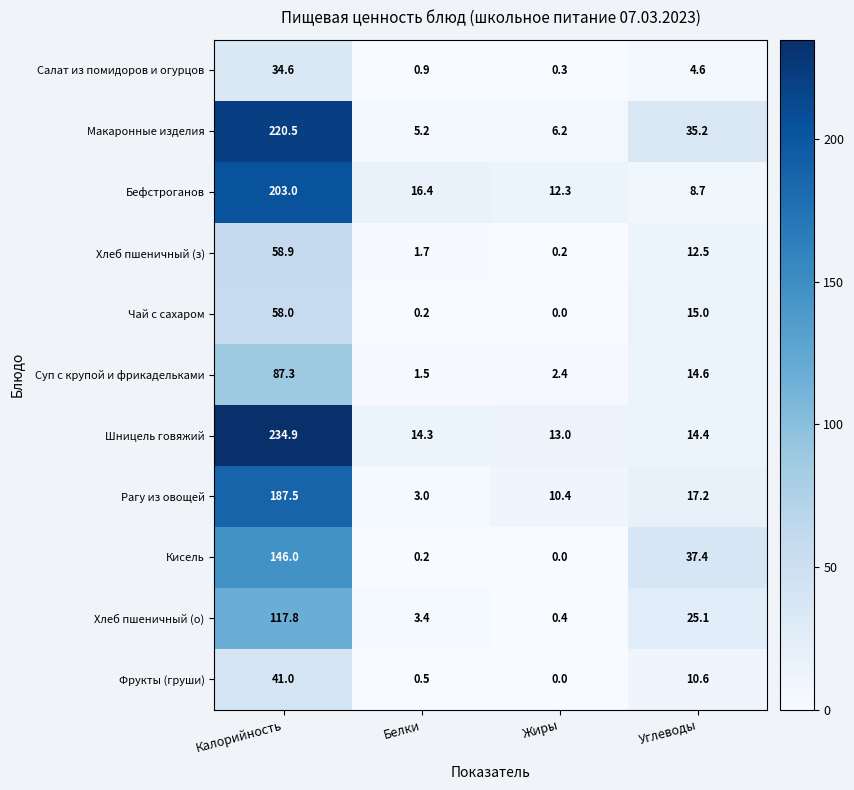

What is the difference between the second highest and second lowest values in the Фрукты (груши) series?

10.1